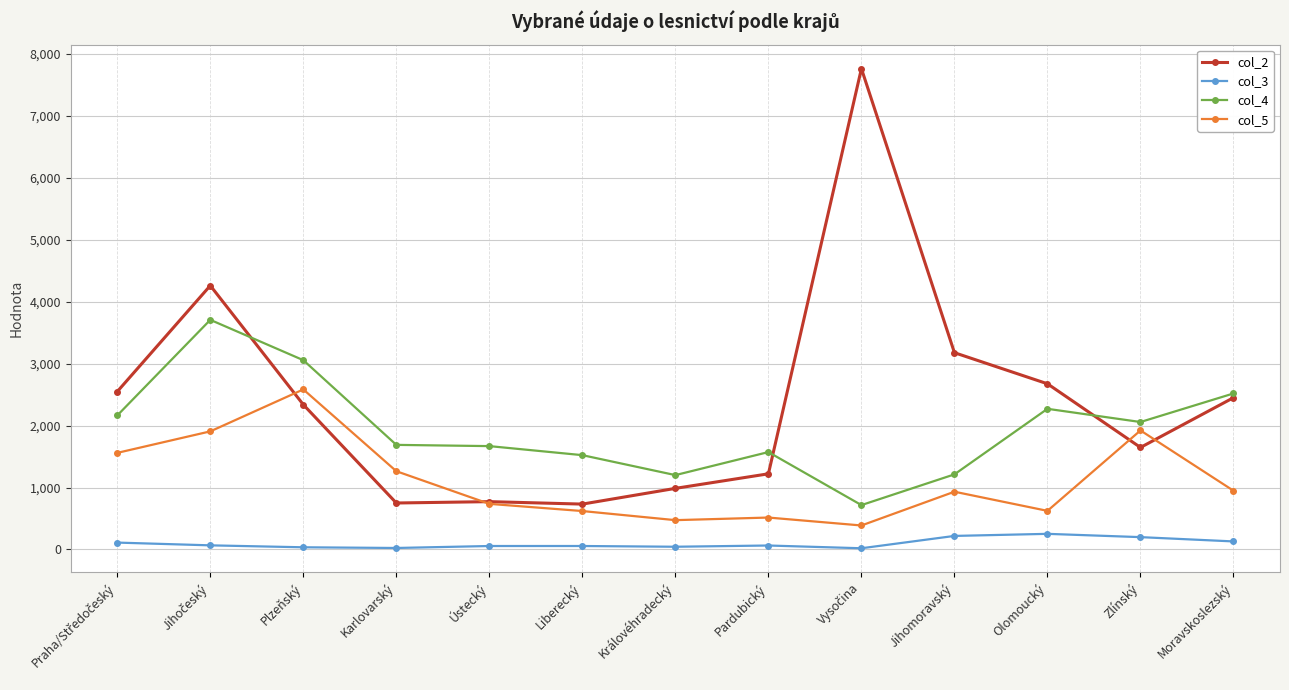

True or false: col_5 has more than 2 interior local peaks.

True